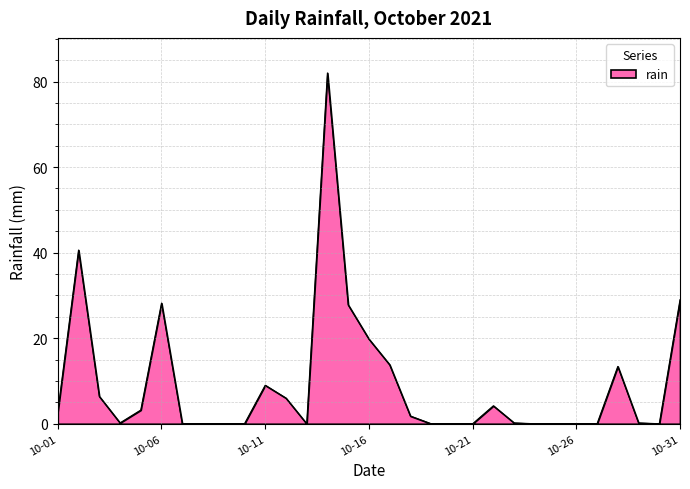

What is the difference between the maximum and minimum values?

82.0